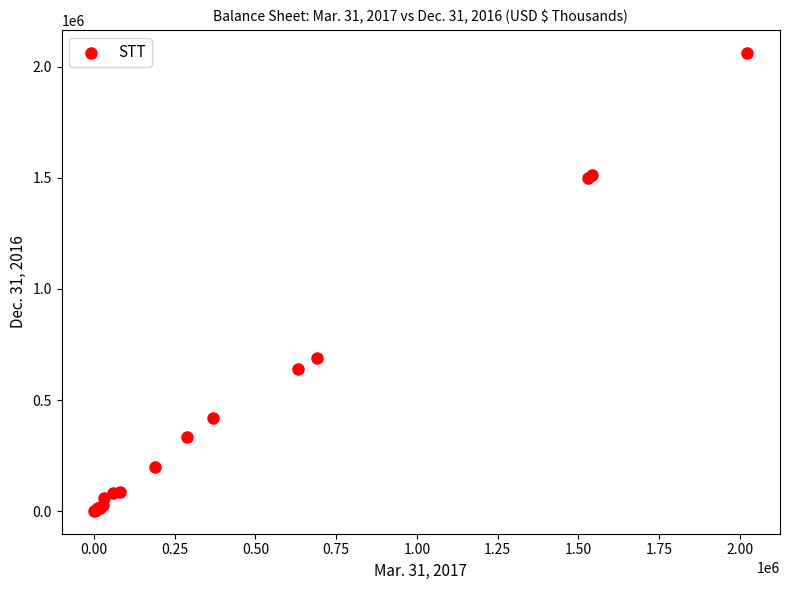

What Y value in the scatter plot is closest to 1031907?

687340